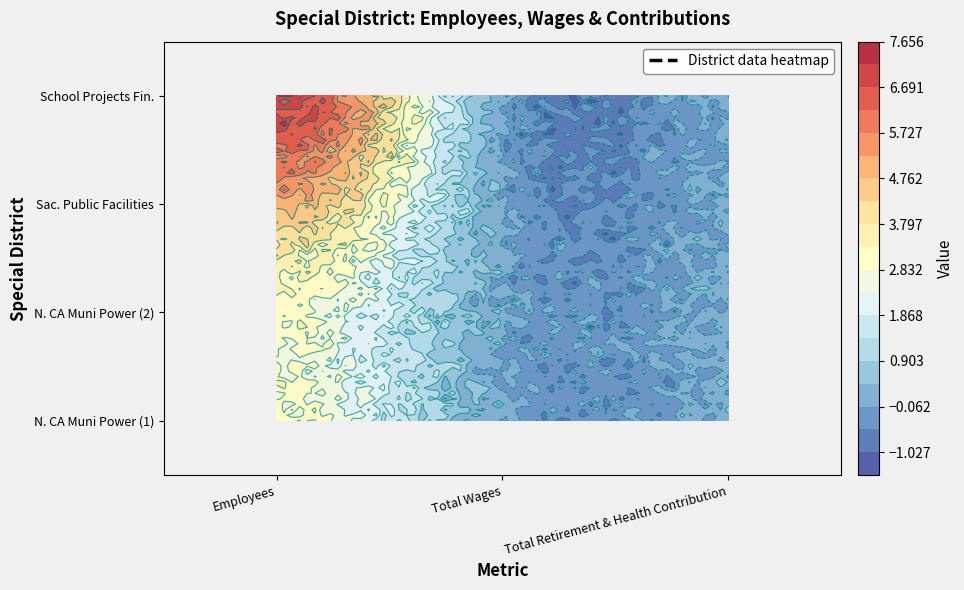

What is the difference between the maximum and minimum values in the Sacramento County Public Facilities Cor… series?

5